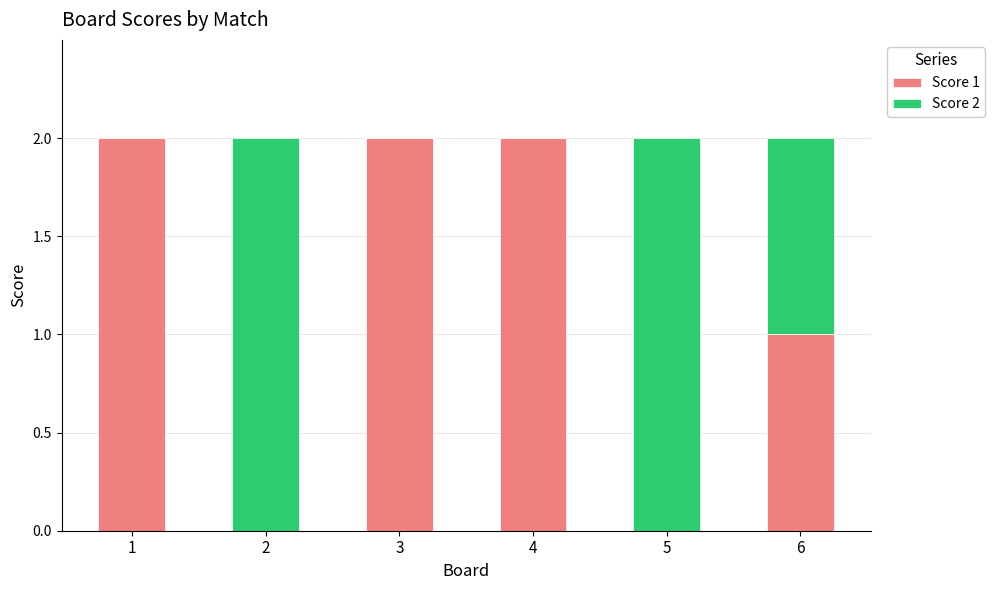

Reading left to right, transcribe the values for Score 1.

1=2	2=0	3=2	4=2	5=0	6=1